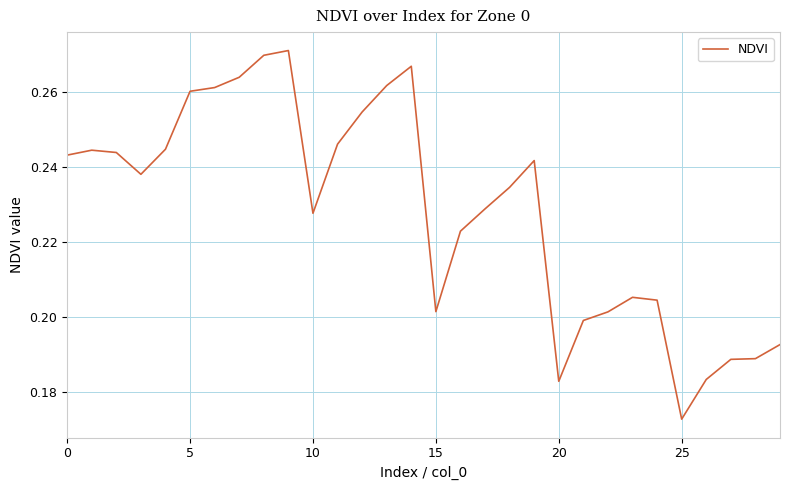

What is the sum of all values?

6.8